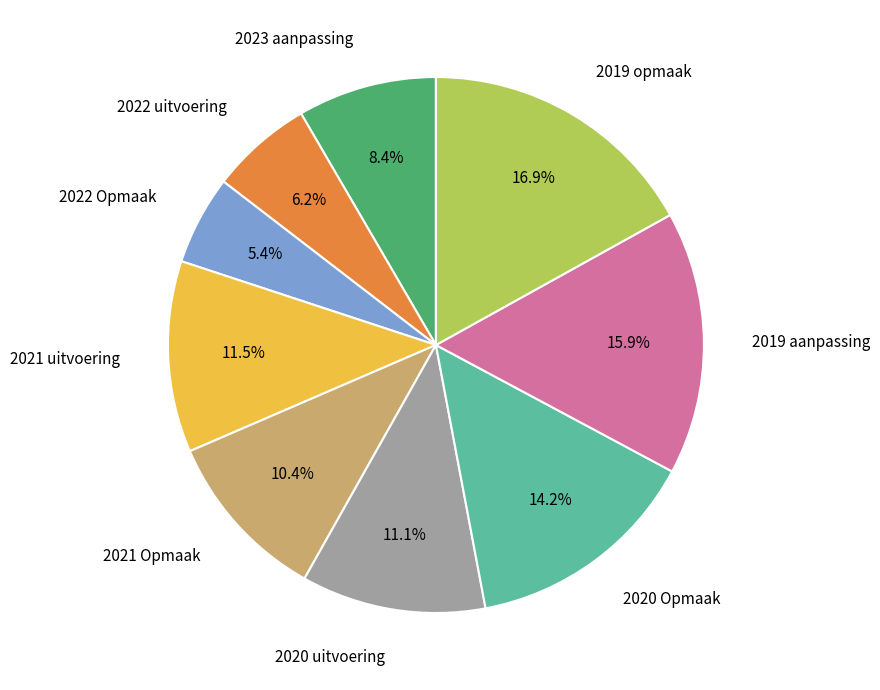

Is there a majority slice in this chart?

No